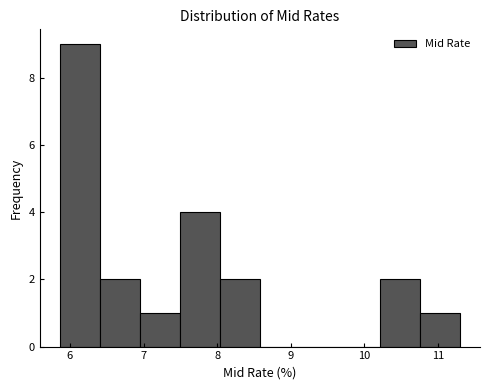

How tall is the bar that spans 5.9 to 6.4 on the x-axis? Neither the bar edges nor the heights are printed on the chart, so give them approximately, as read against the axes.

9